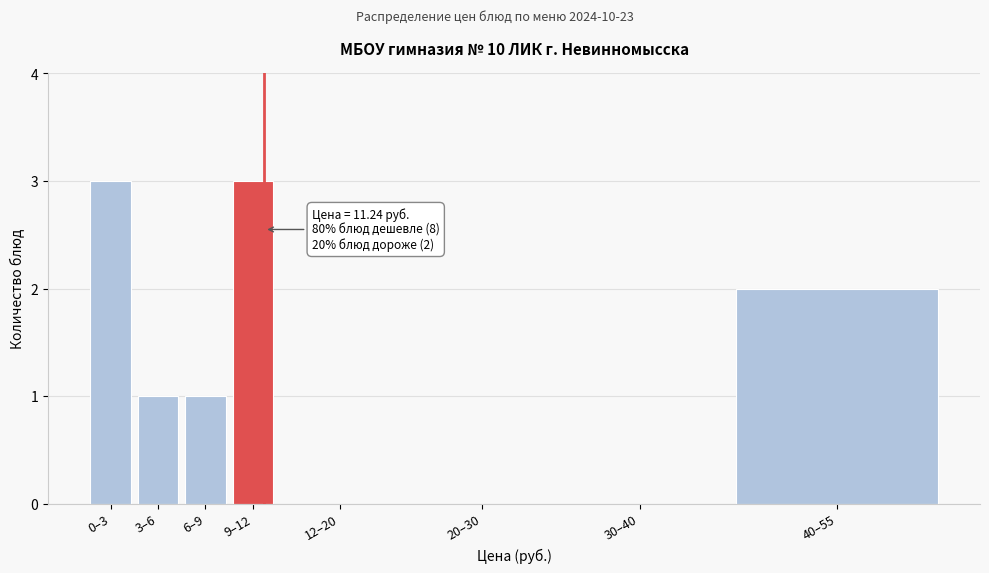

Reading left to right, list all the values displayed in this chart.

0–3=3	3–6=1	6–9=1	9–12=3	12–20=0	20–30=0	30–40=0	40–55=2